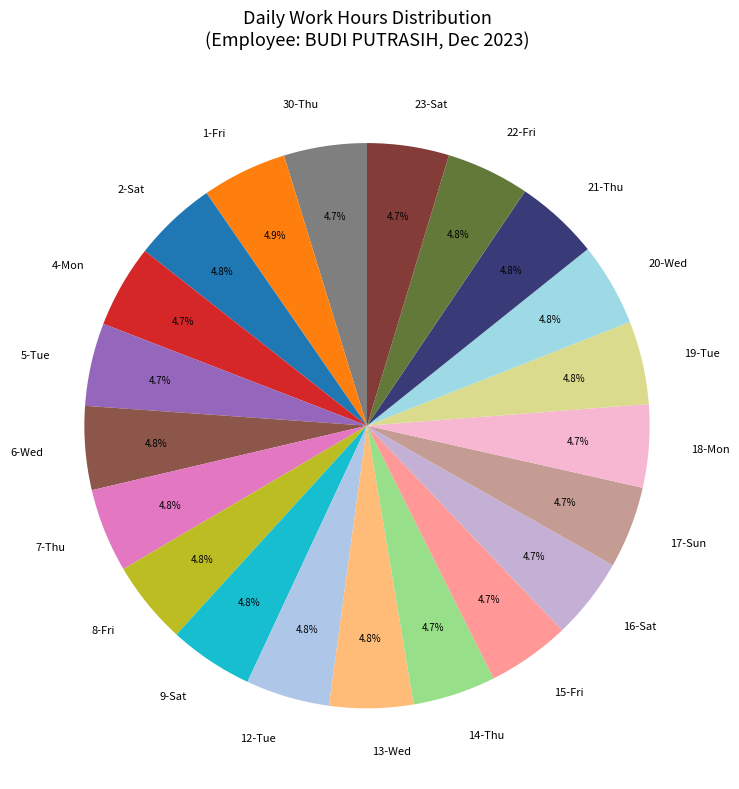

Approximately how many times larger is the value at 8-Fri compared to 19-Tue?

1.0